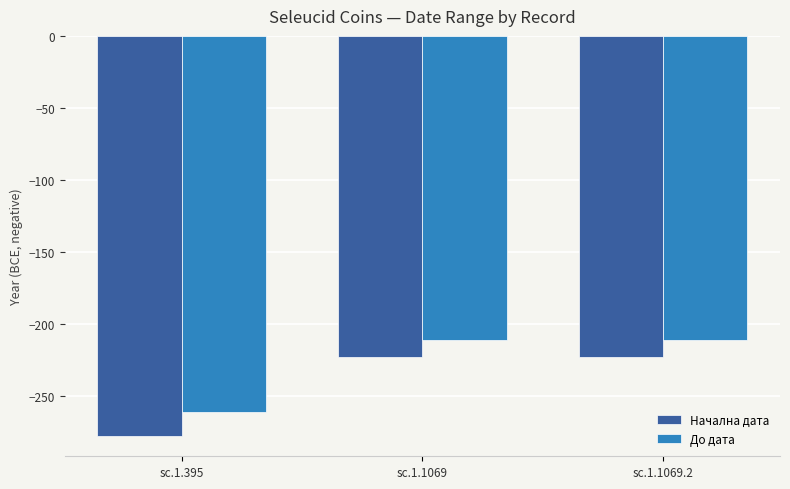

The value of Начална дата at sc.1.1069.2 is -119. True or false?

False